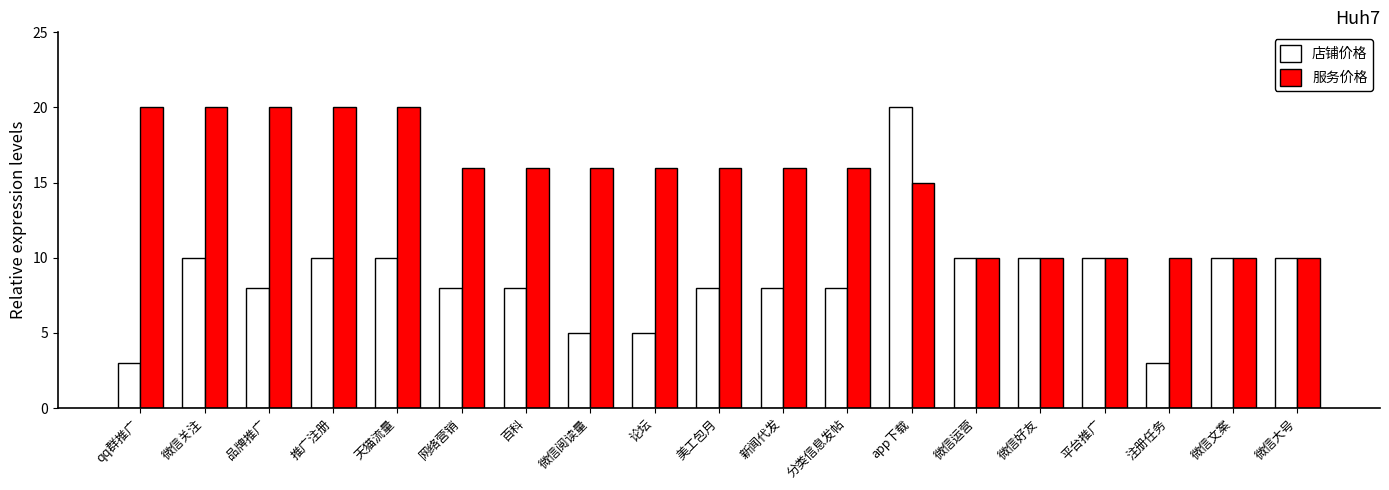

Where does the 店铺价格 series first go above 8?

微信关注